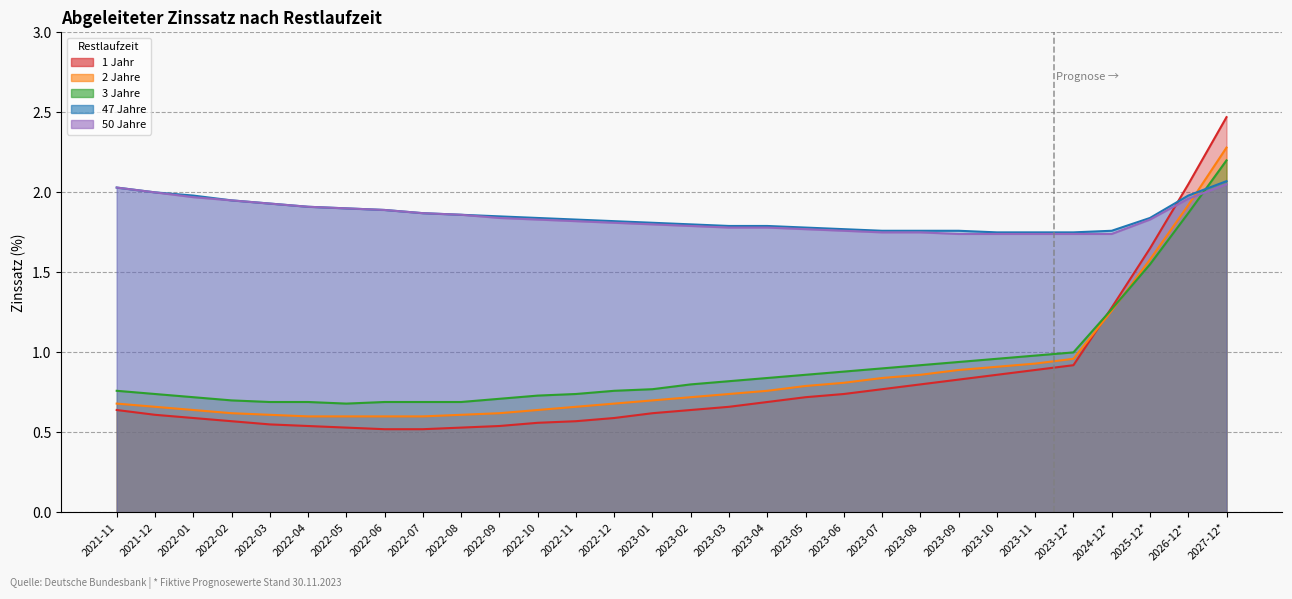

Does the chart have visible grid lines?

Yes